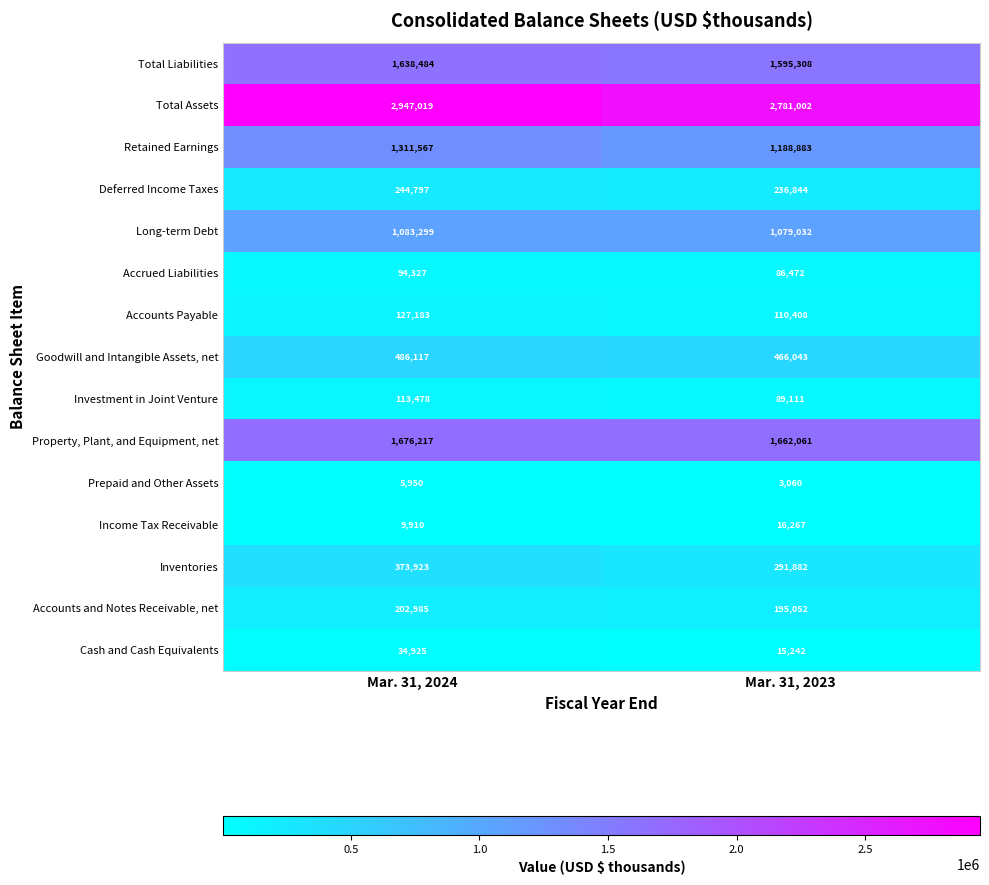

Which series has the largest total across all categories?

Total Assets